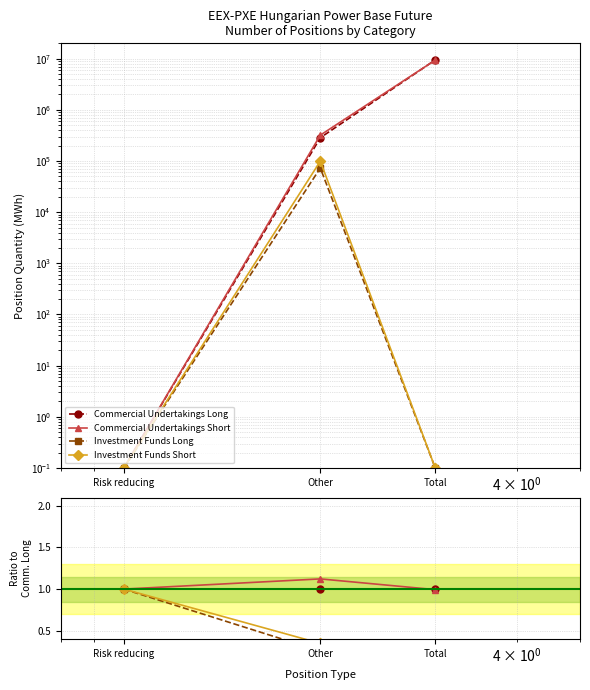

Is it true that Commercial Undertakings Short equals 1.0 at Risk reducing?

True